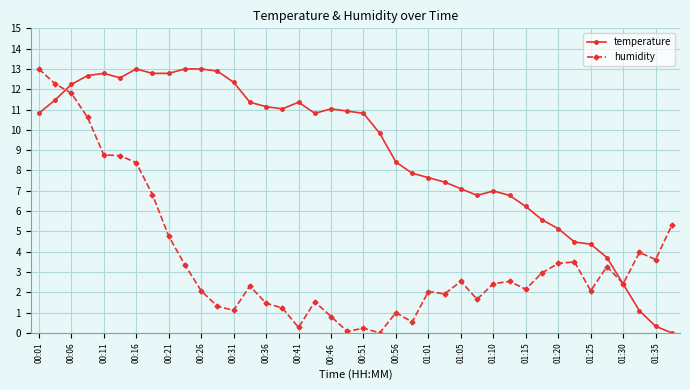

List the series in order of their overall mean, highest first.

temperature, humidity